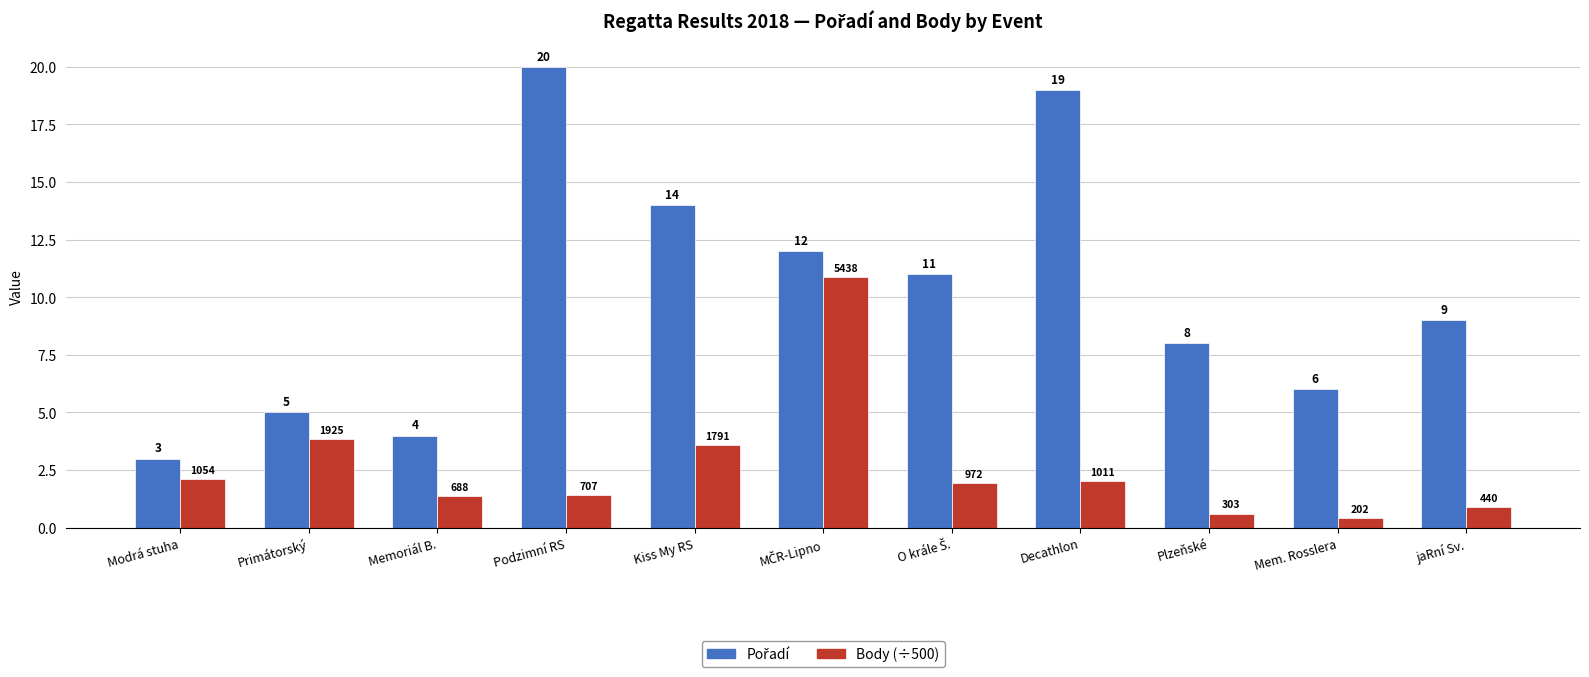

At which category does the chart reach its peak across all series?

Podzimní RS